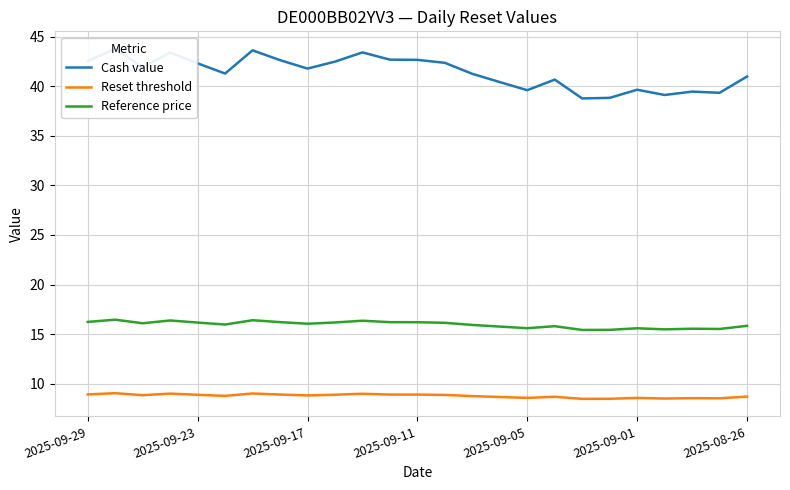

How many lines are shown in the chart?

3